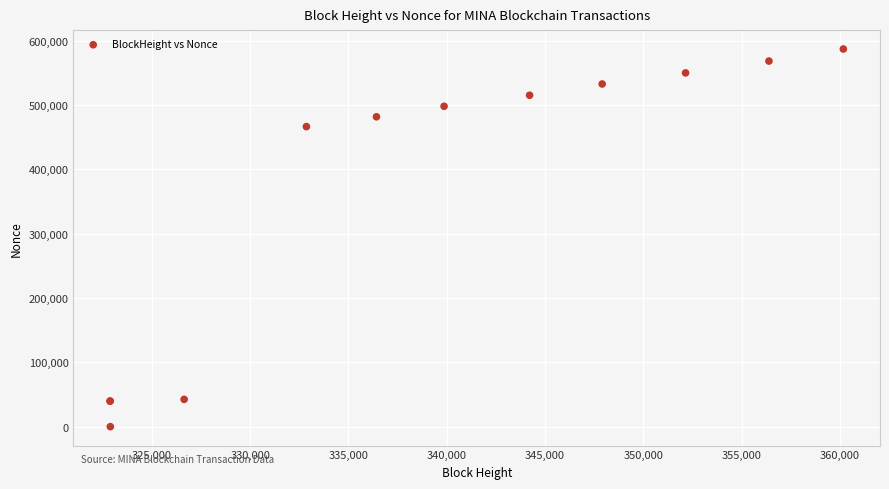

What Y value in the scatter plot is closest to 293643?

466588